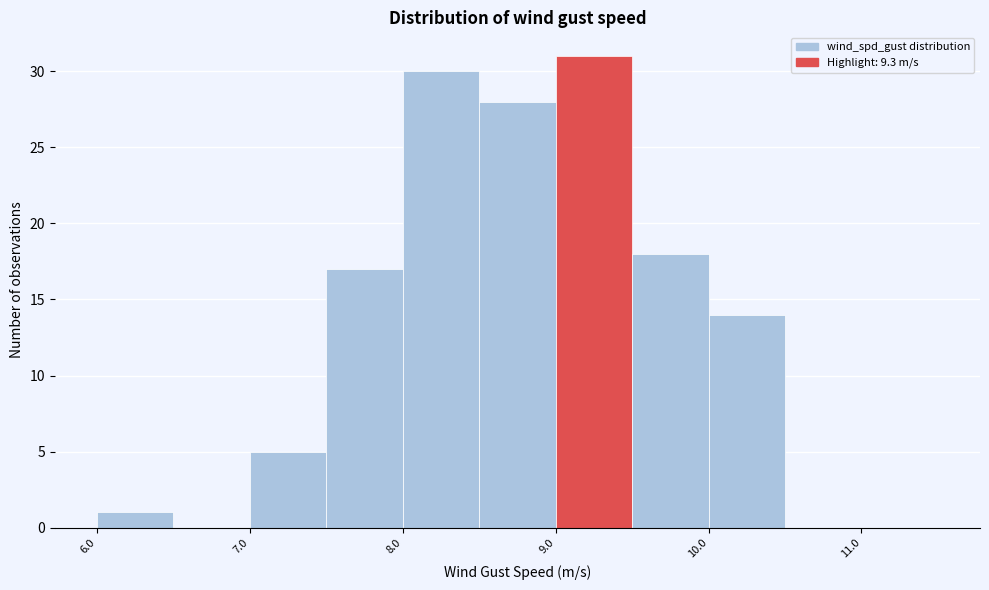

Over which range of the x-axis is the bar tallest?

8.99 to 9.49